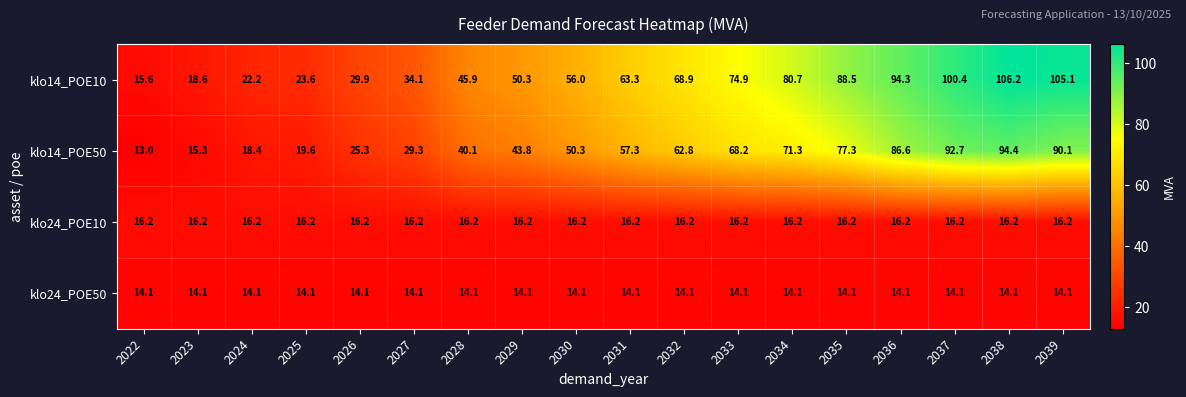

The value of klo14_POE50 at 2033 is 22.0. True or false?

False